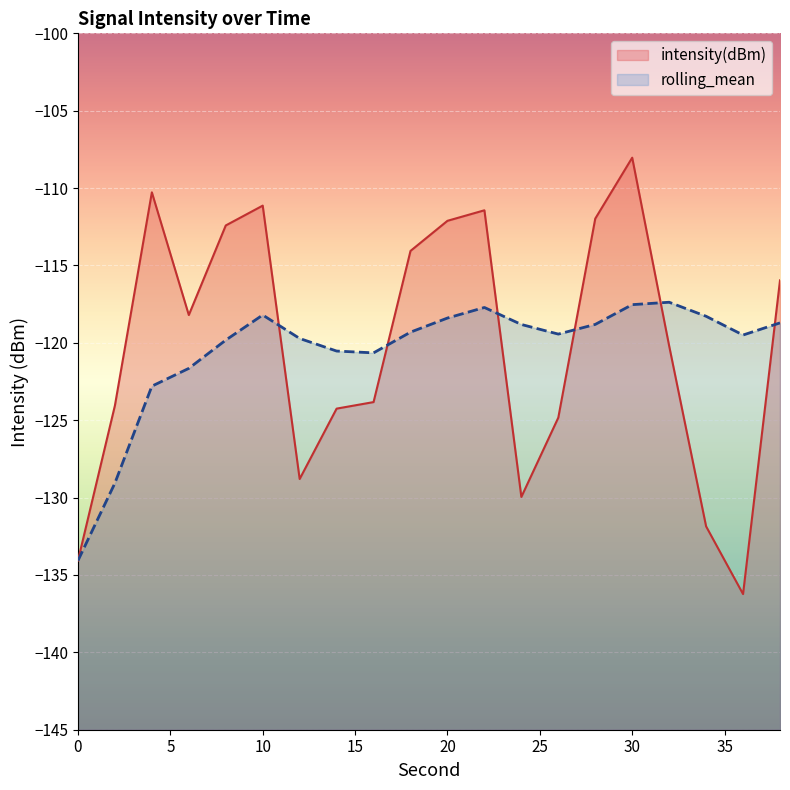

Does the chart display data point markers on the line(s)?

No